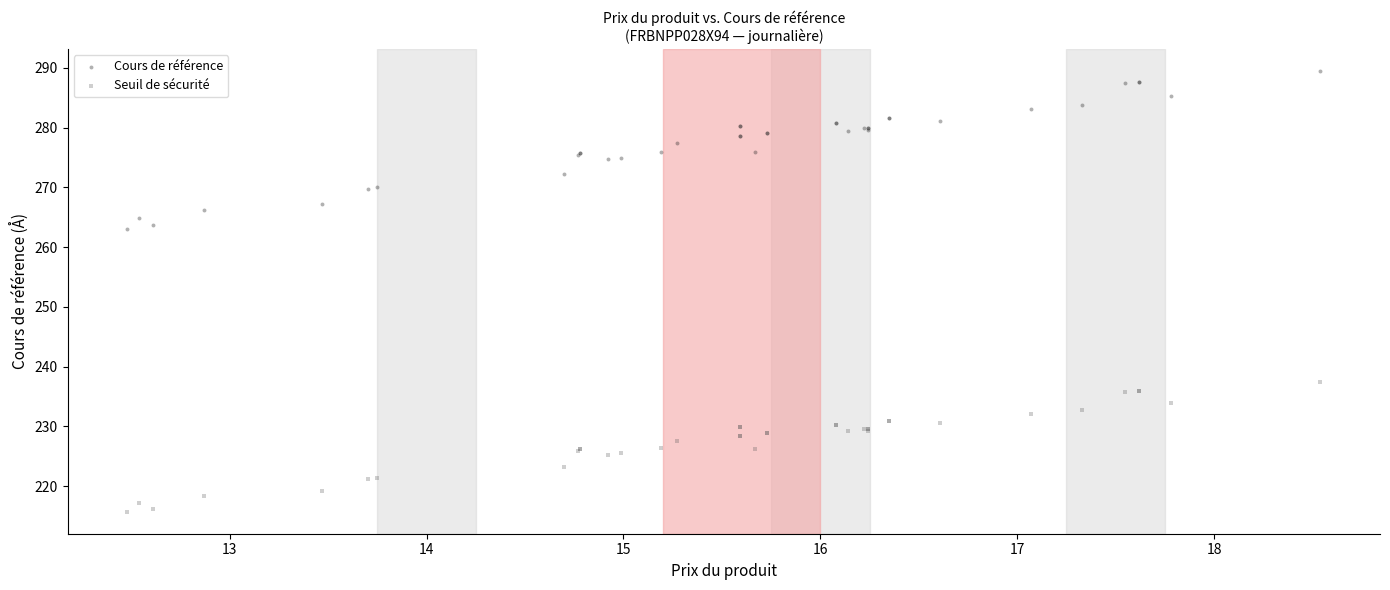

Which series has the widest spread of Y values?

Cours de référence